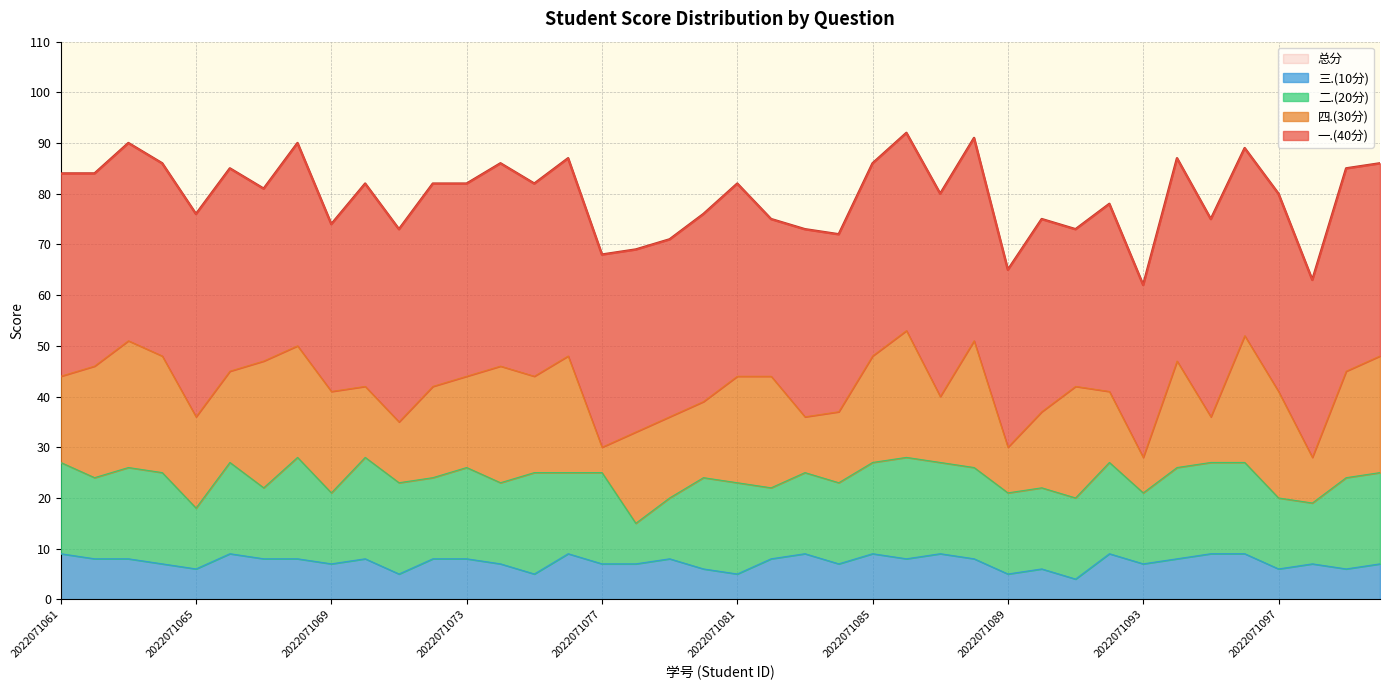

True or false: 四.(30分) and 二.(20分) intersect in this chart.

True